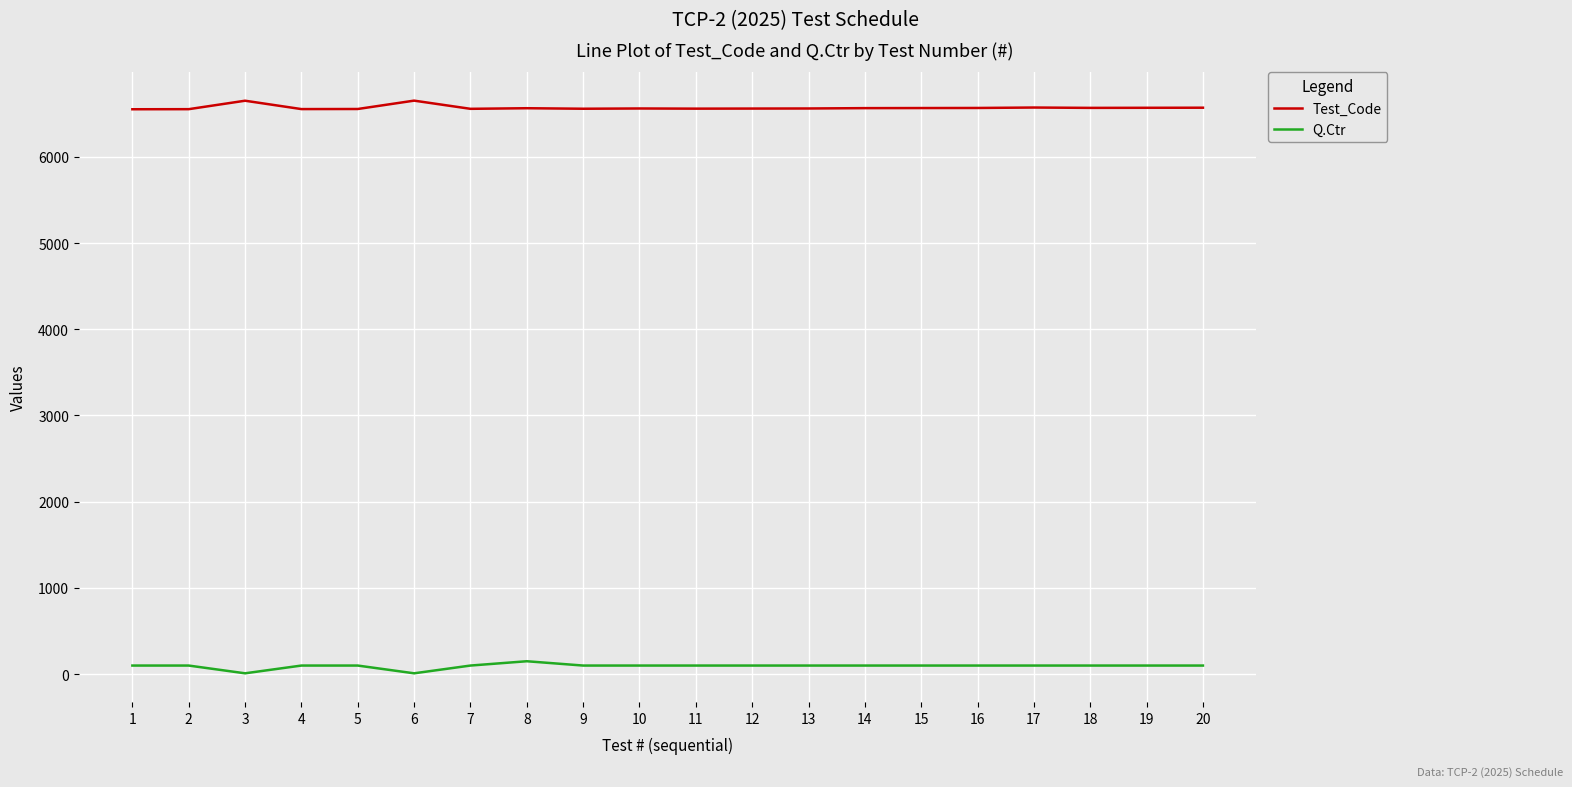

Is the value of Test_Code at 9 greater than the value of Q.Ctr at 7?

Yes